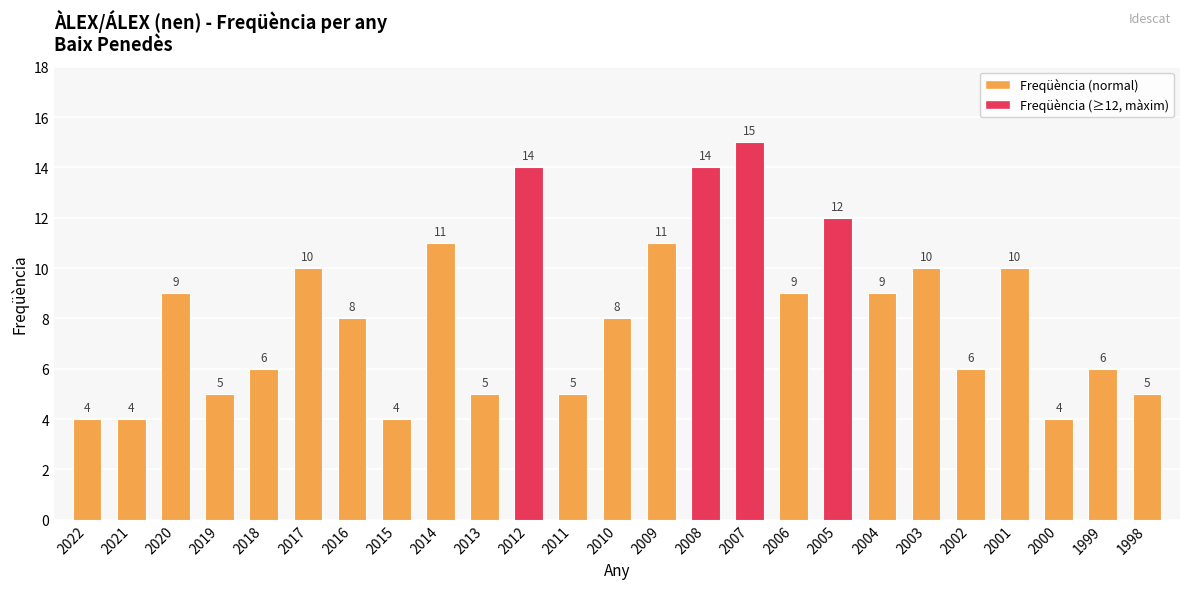

What is the minimum value shown in the chart?

4